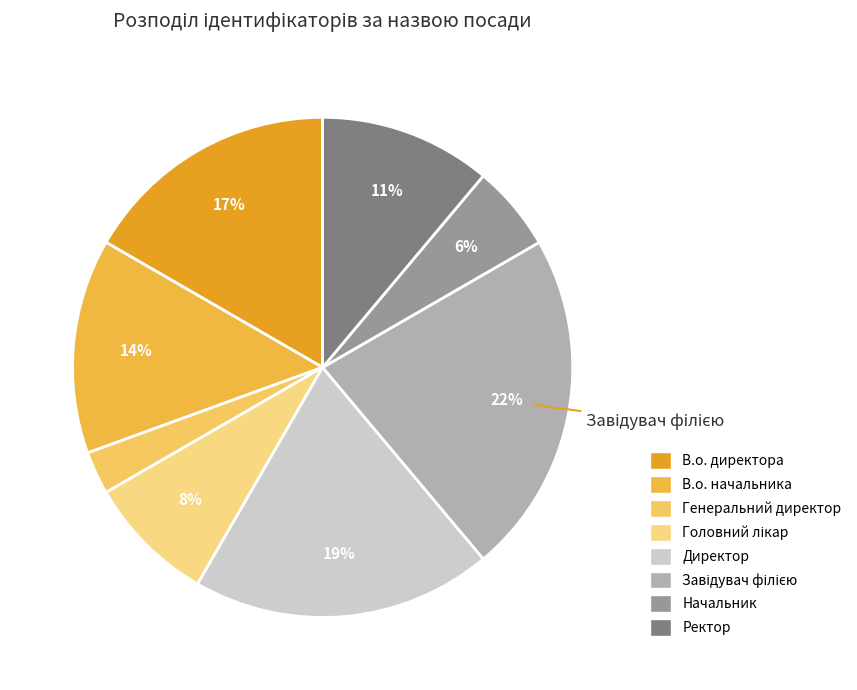

Rank the categories by value from highest to lowest.

Завідувач філією, Директор, В.о. директора, В.о. начальника, Ректор, Головний лікар, Начальник, Генеральний директор